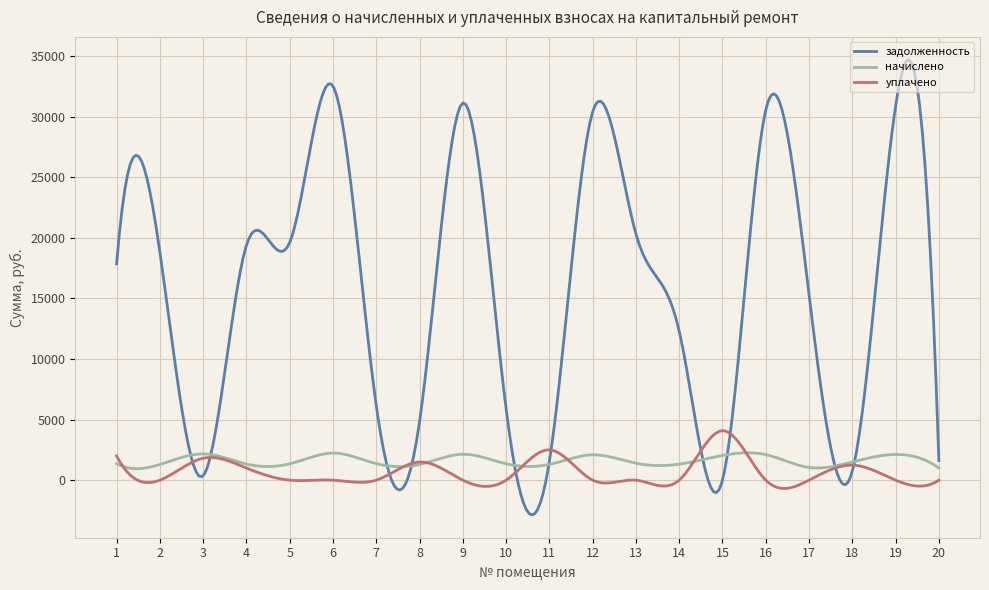

Which series has the largest range (max minus min)?

задолженность